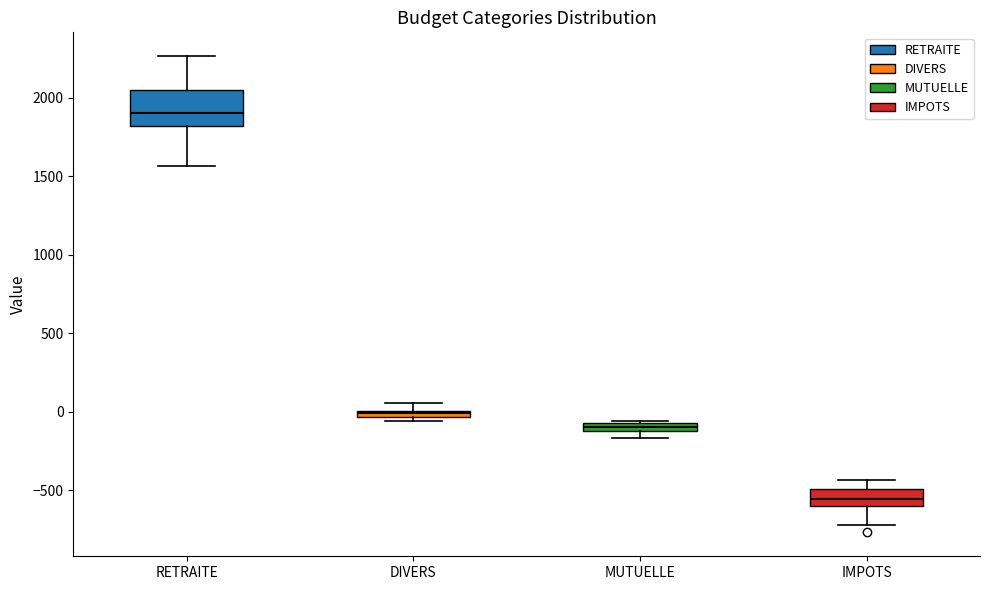

Where is the upper edge of the box for DIVERS on the y-axis? The values are not printed on the chart, so give them approximately, as read against the axis.

0